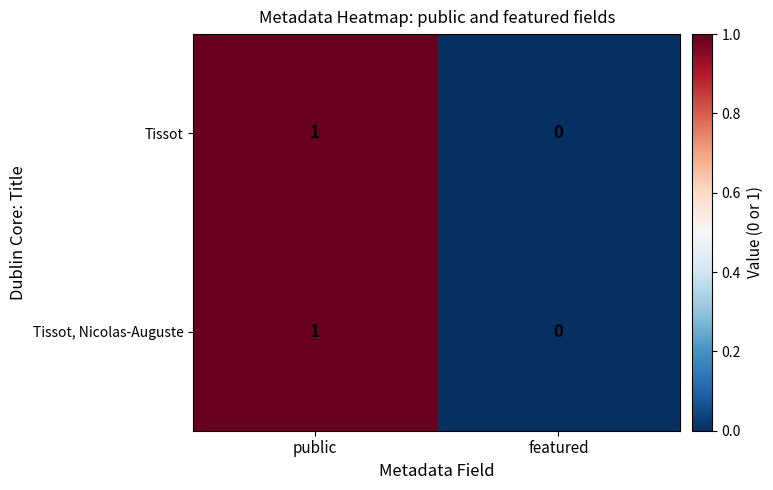

What is the greatest value displayed?

1